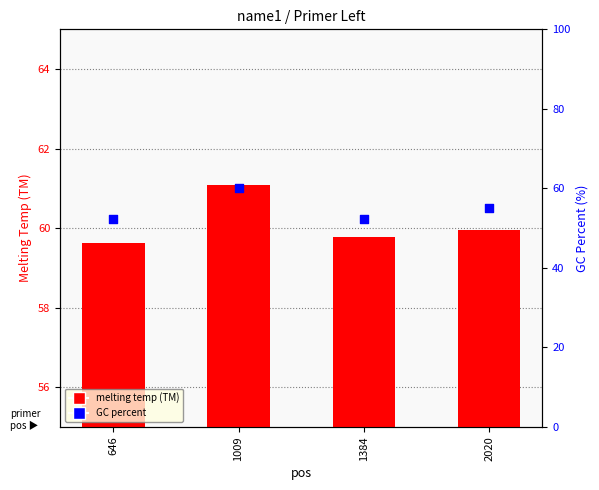

What are all the series names shown in the legend?

melting temp (TM), GC percent